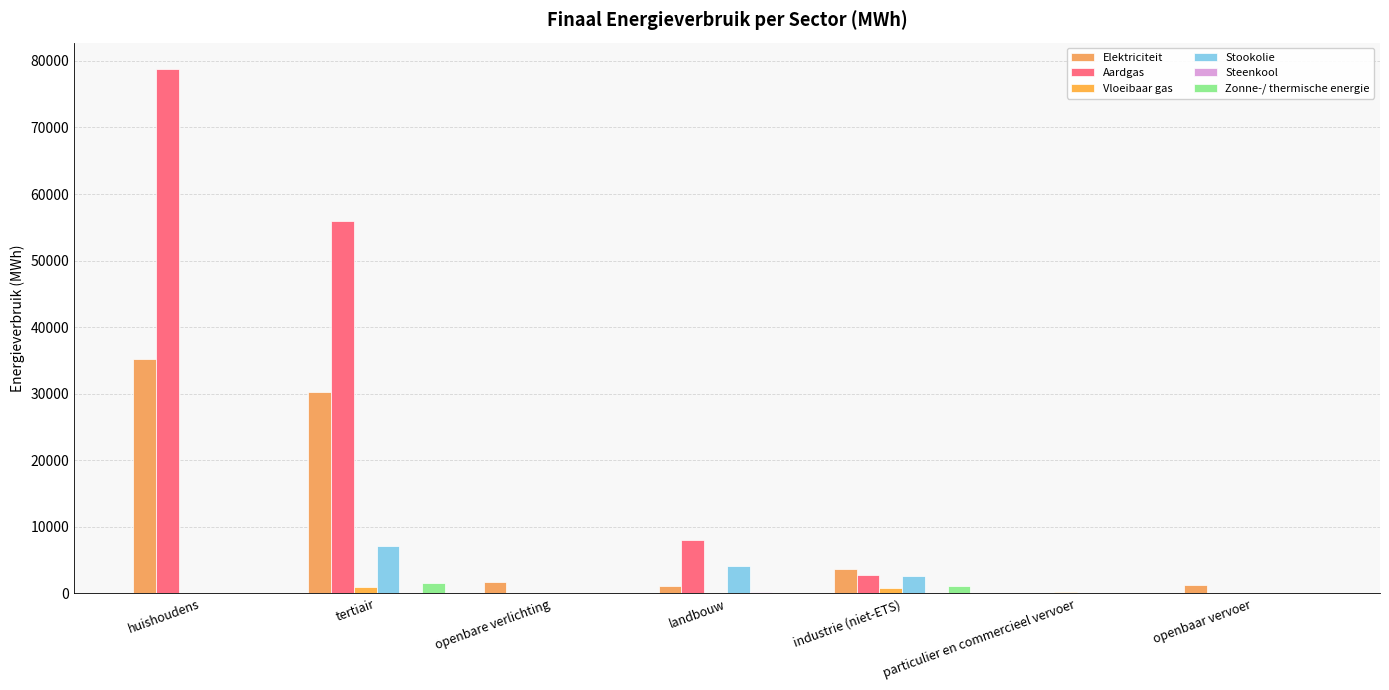

At which label does Elektriciteit first exceed 1753?

huishoudens